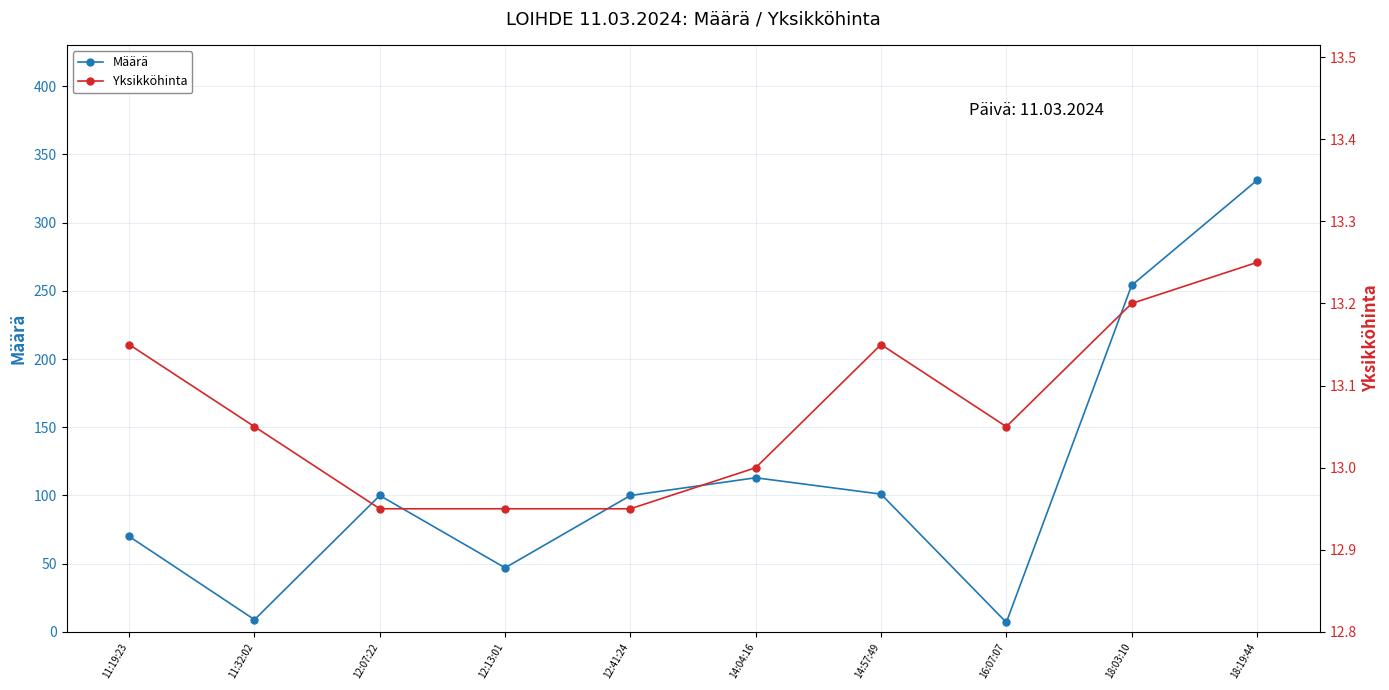

What are all the series names shown in the legend?

Määrä, Yksikköhinta